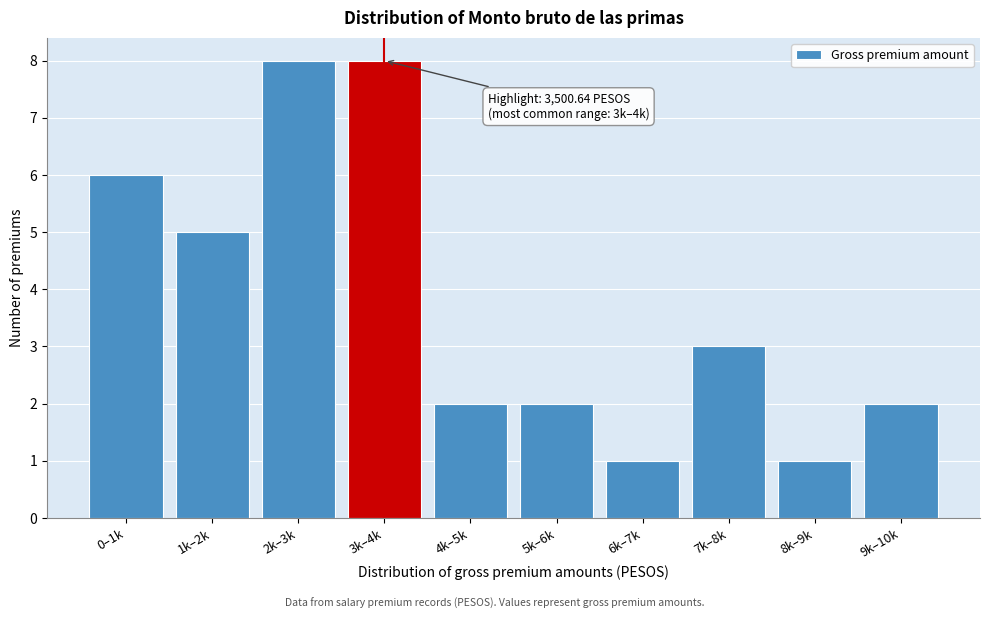

Reading left to right, transcribe all the data shown in this chart.

0–1k=6	1k–2k=5	2k–3k=8	3k–4k=8	4k–5k=2	5k–6k=2	6k–7k=1	7k–8k=3	8k–9k=1	9k–10k=2